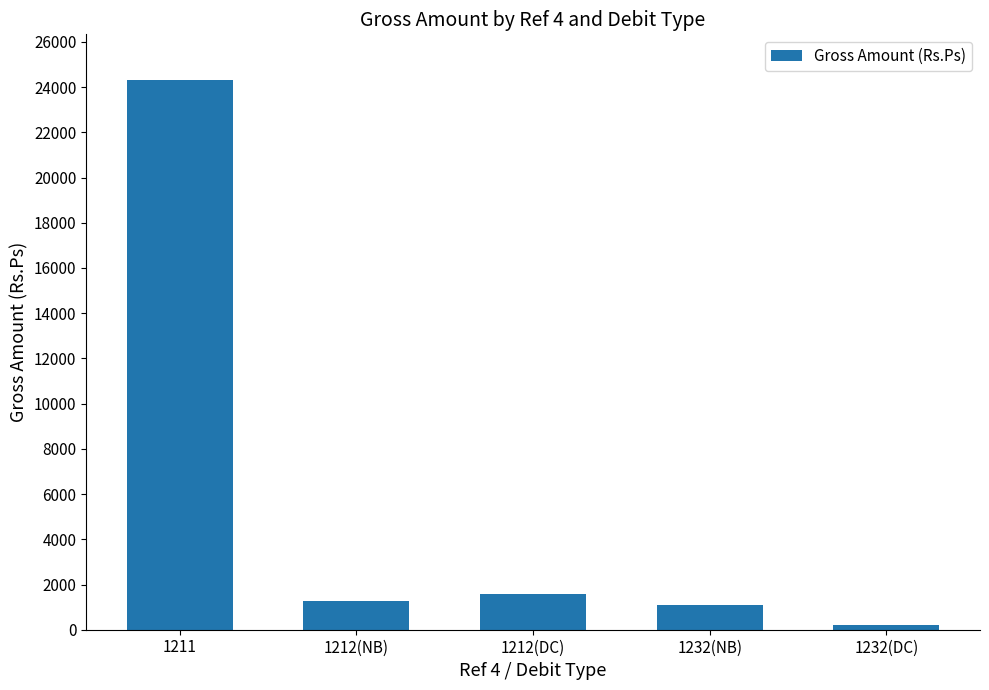

The chart shows a value of 1564 at 1212(DC). True or false?

True